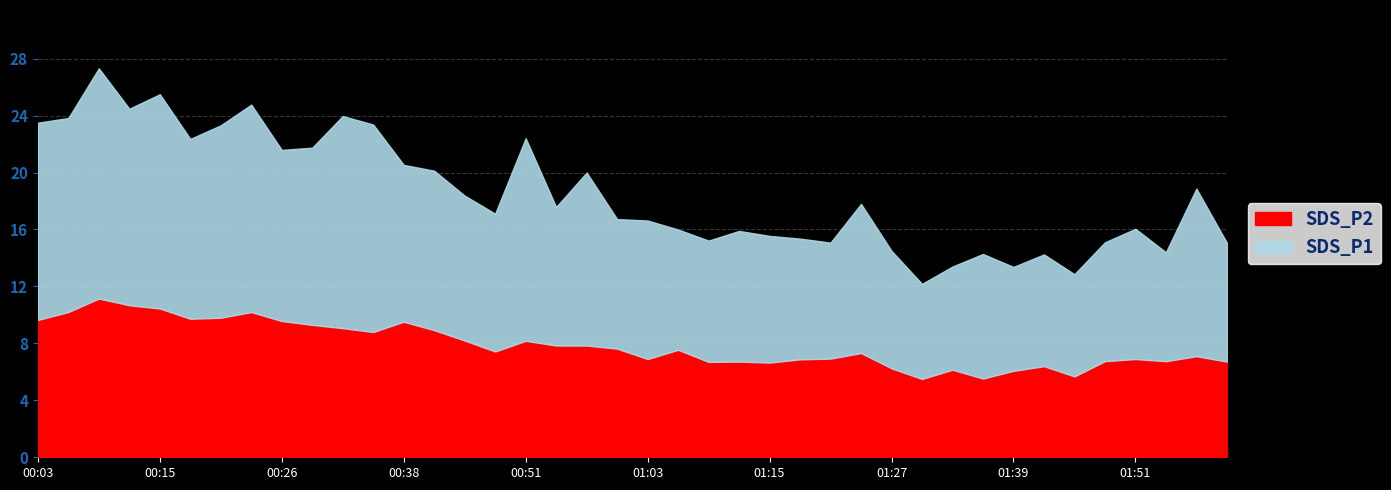

What is the label of the 11th point from the right?

01:30